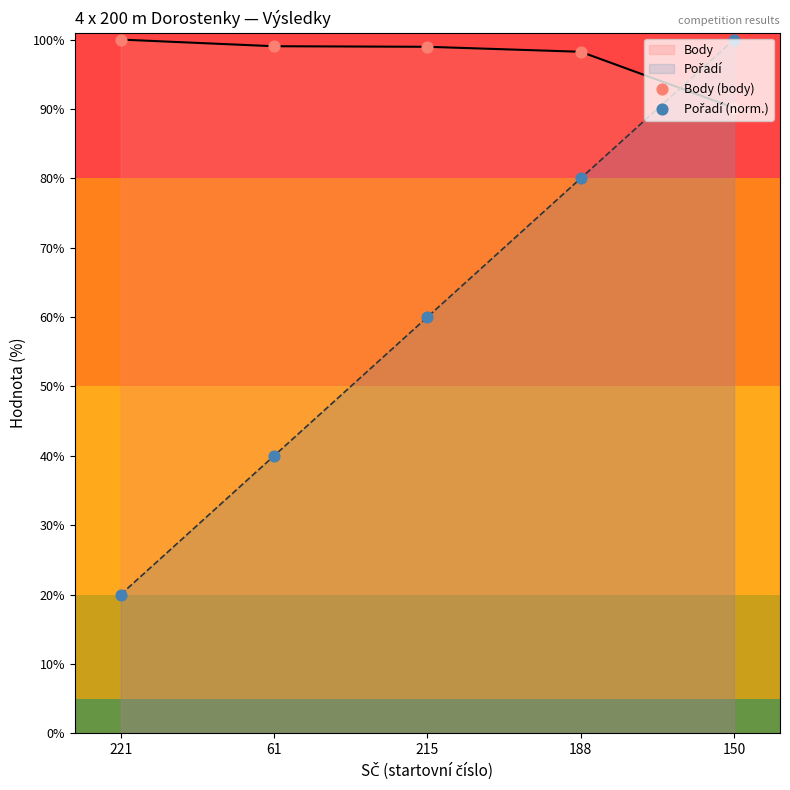

Is the value of Body (body) at 150 greater than the value of Pořadí (norm.) at 61?

Yes